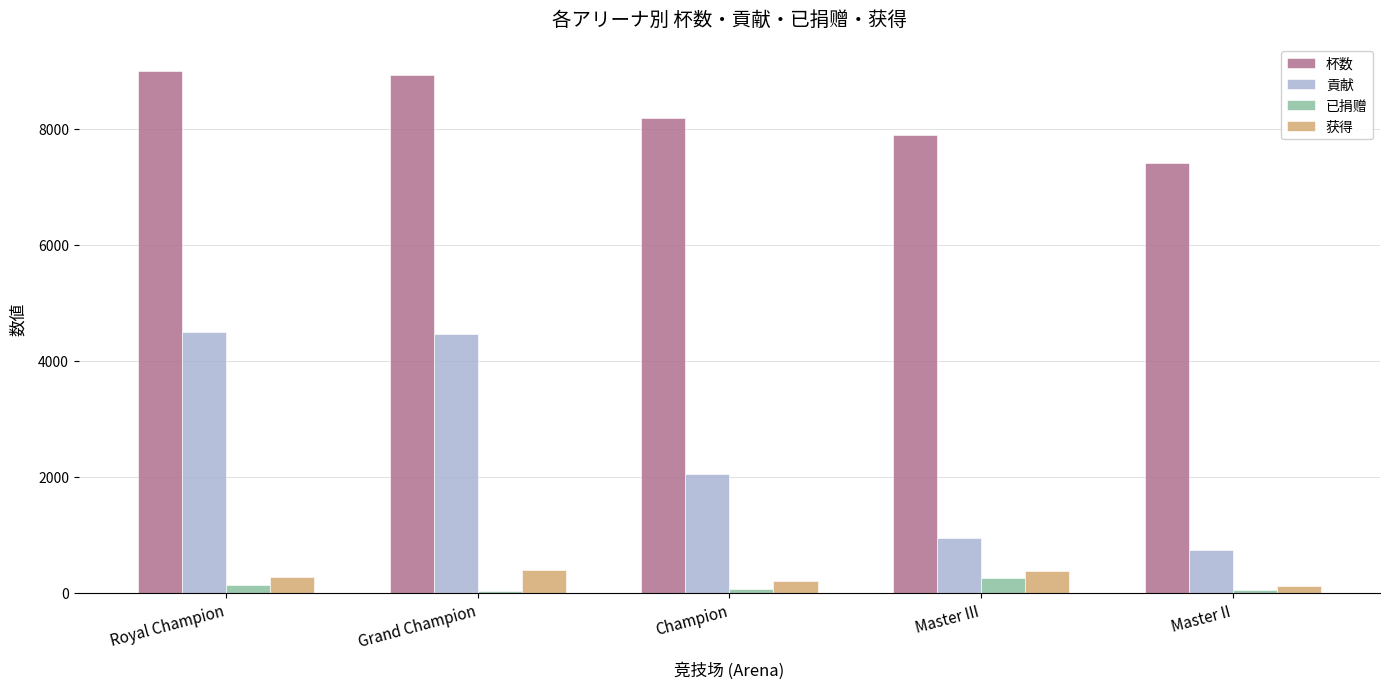

What is the greatest value displayed?

9000